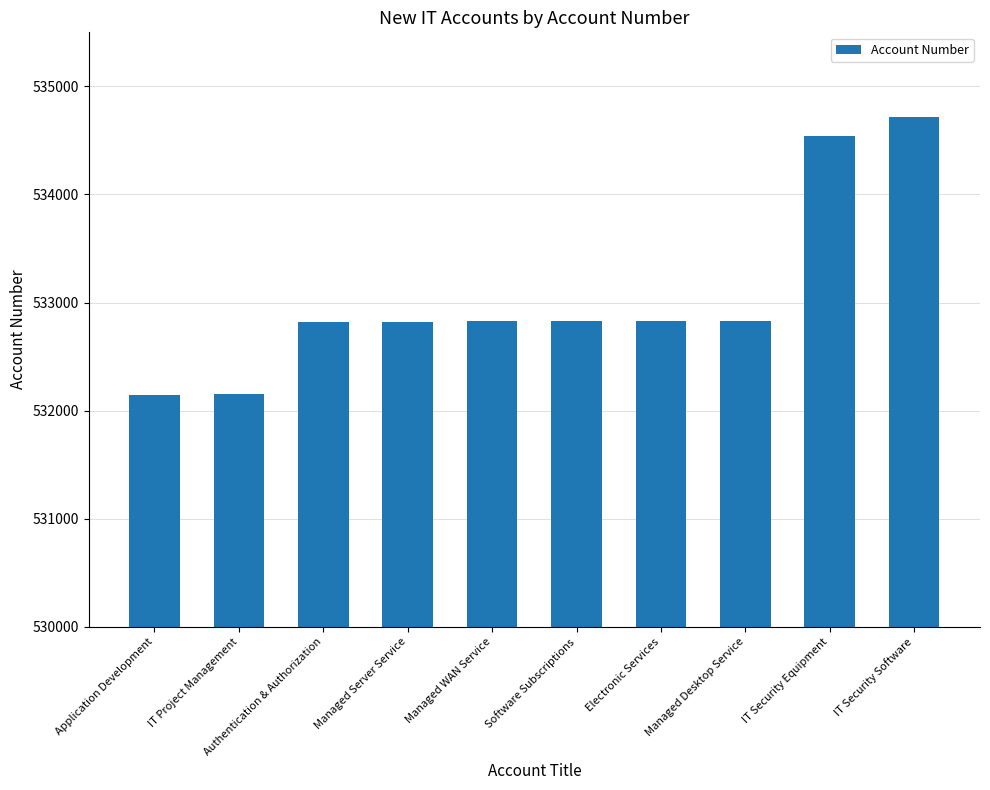

True or false: the data shows 840734 at IT Project Management.

False